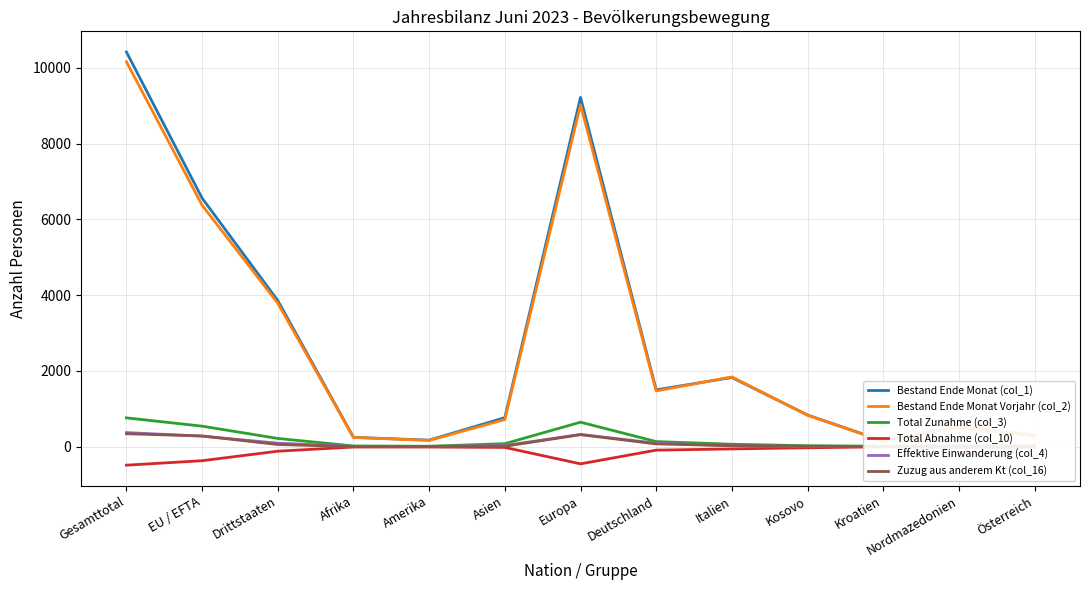

Which series has the largest range (max minus min)?

Bestand Ende Monat (col_1)